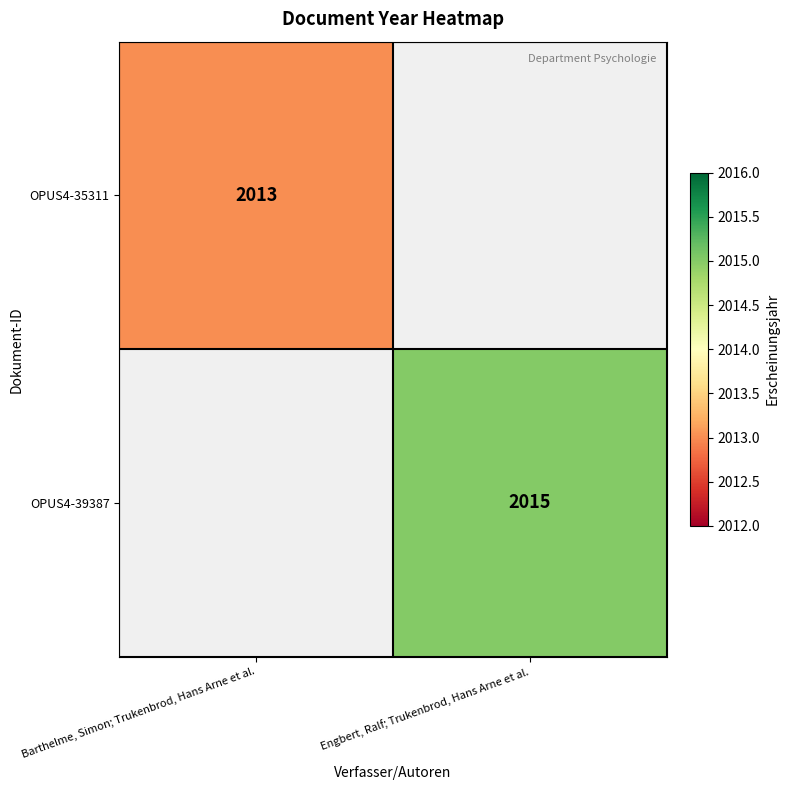

Is it true that OPUS4-39387 equals 2978 at Engbert, Ralf; Trukenbrod, Hans Arne et al.?

False